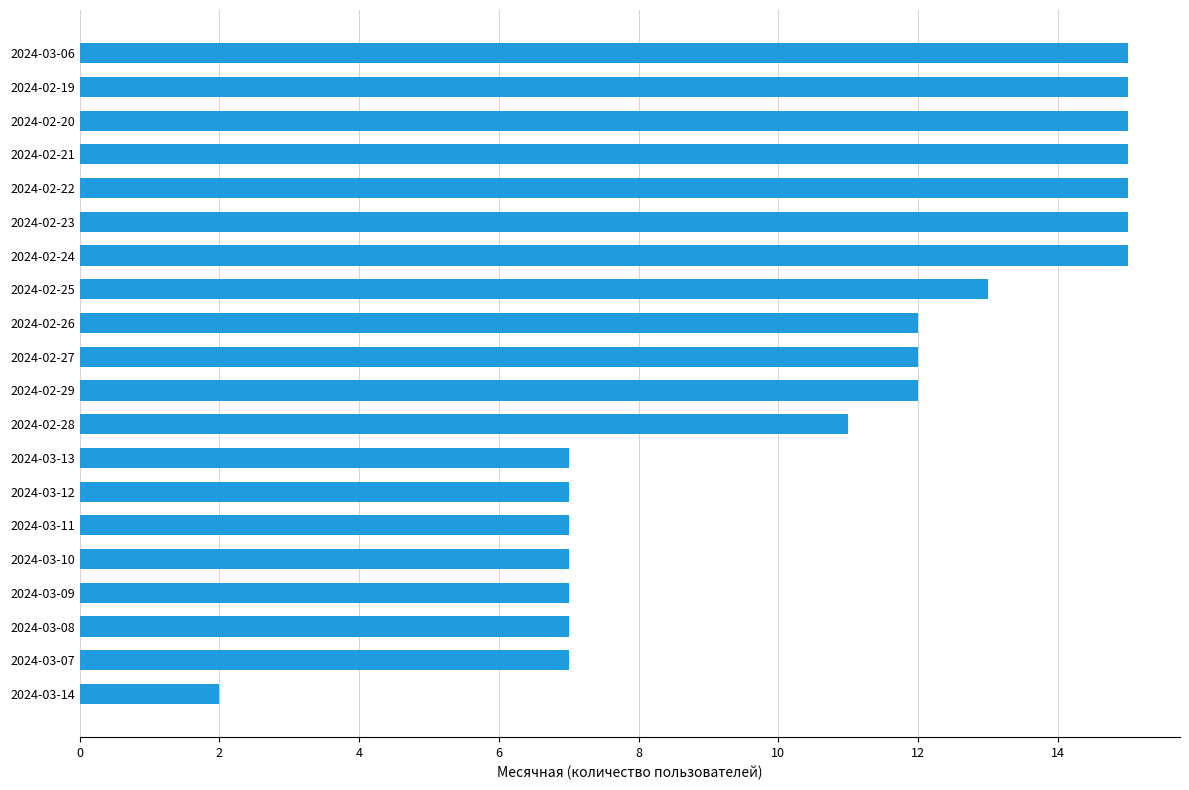

Reading top to bottom, what are all the values shown in this chart?

2024-03-06=15	2024-02-19=15	2024-02-20=15	2024-02-21=15	2024-02-22=15	2024-02-23=15	2024-02-24=15	2024-02-25=13	2024-02-26=12	2024-02-27=12	2024-02-29=12	2024-02-28=11	2024-03-13=7	2024-03-12=7	2024-03-11=7	2024-03-10=7	2024-03-09=7	2024-03-08=7	2024-03-07=7	2024-03-14=2